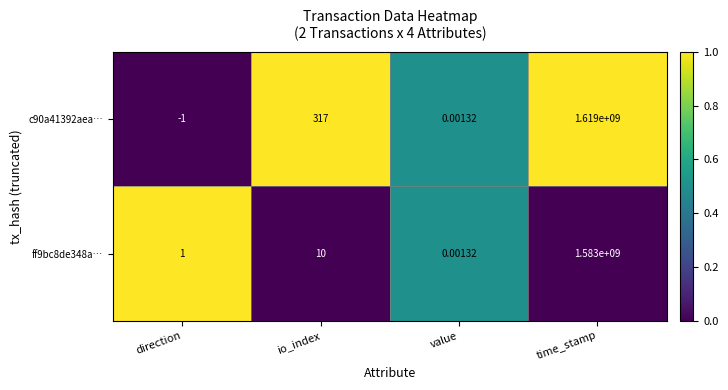

At which label is c90a41392aea… closest to 809499999?

io_index